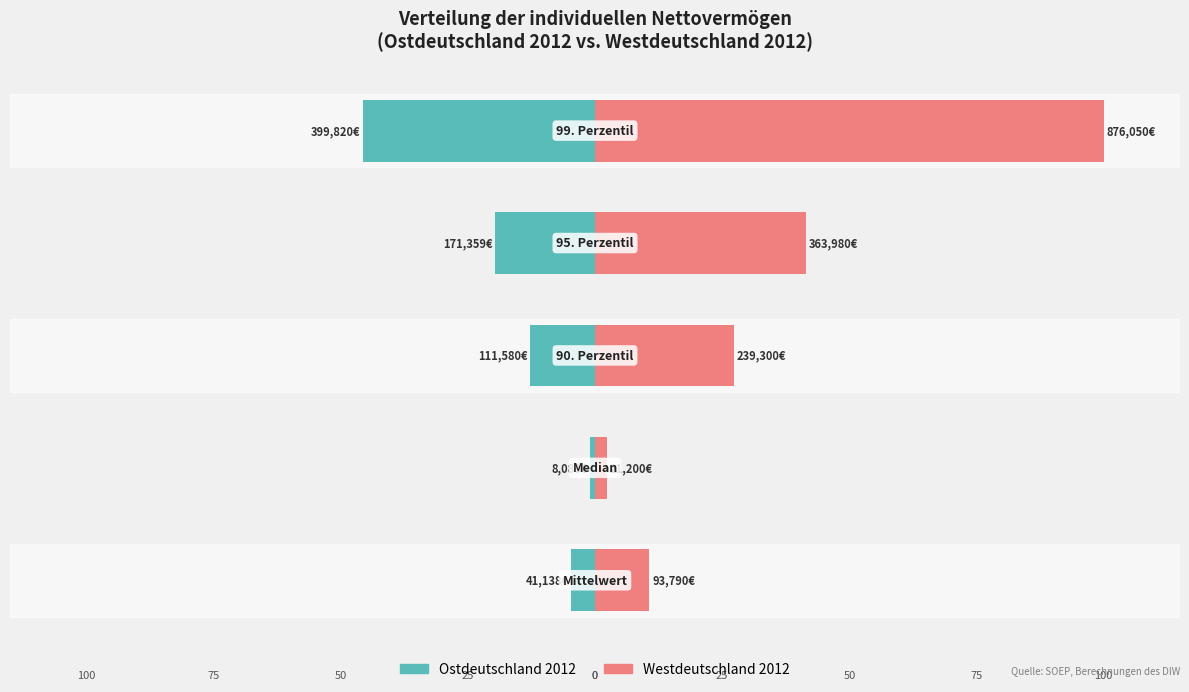

How many categories are shown in the chart?

5